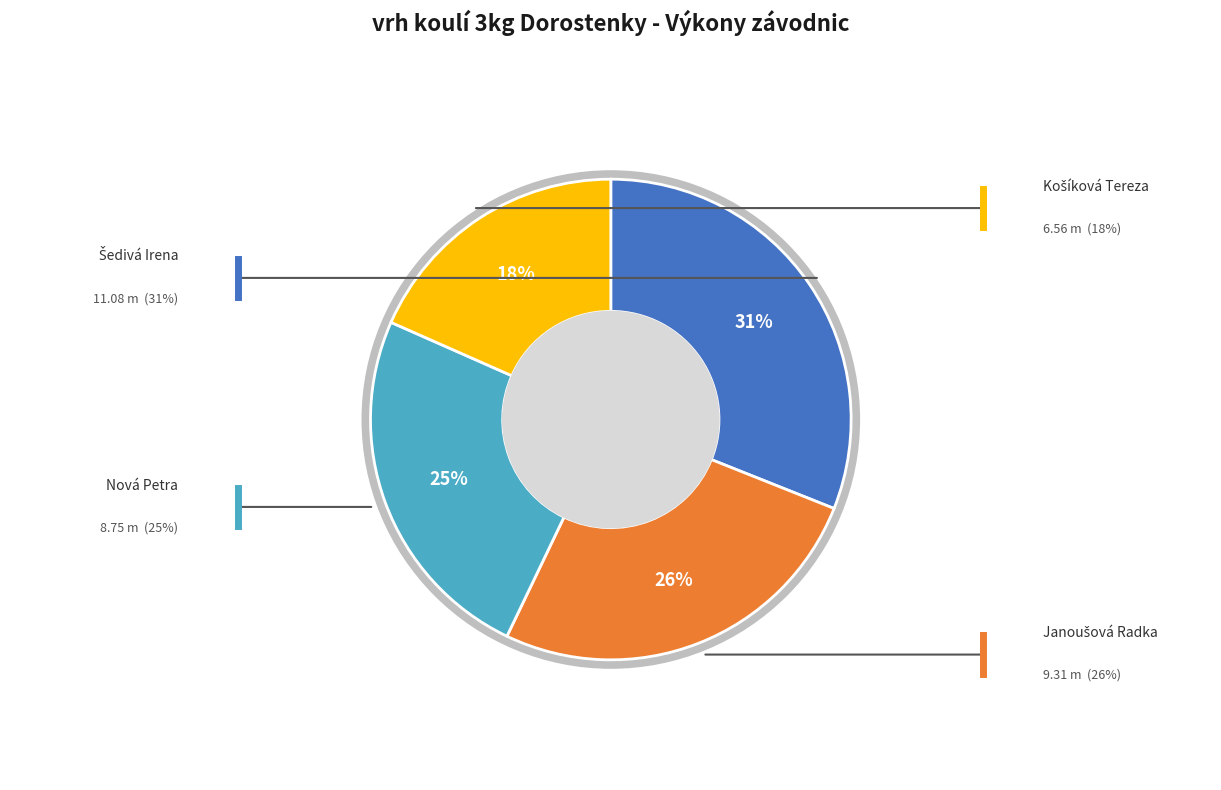

Is there any slice that represents more than half of the pie?

No